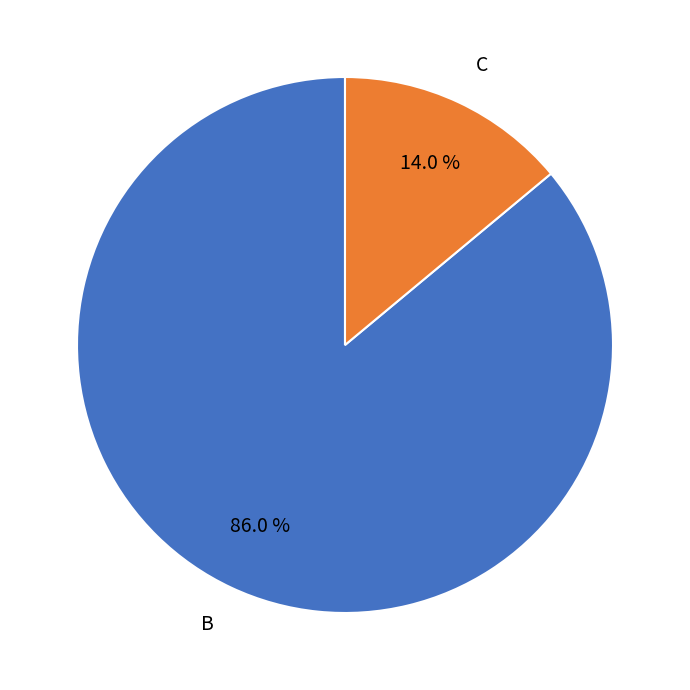

Rank the categories by value from highest to lowest.

B, C